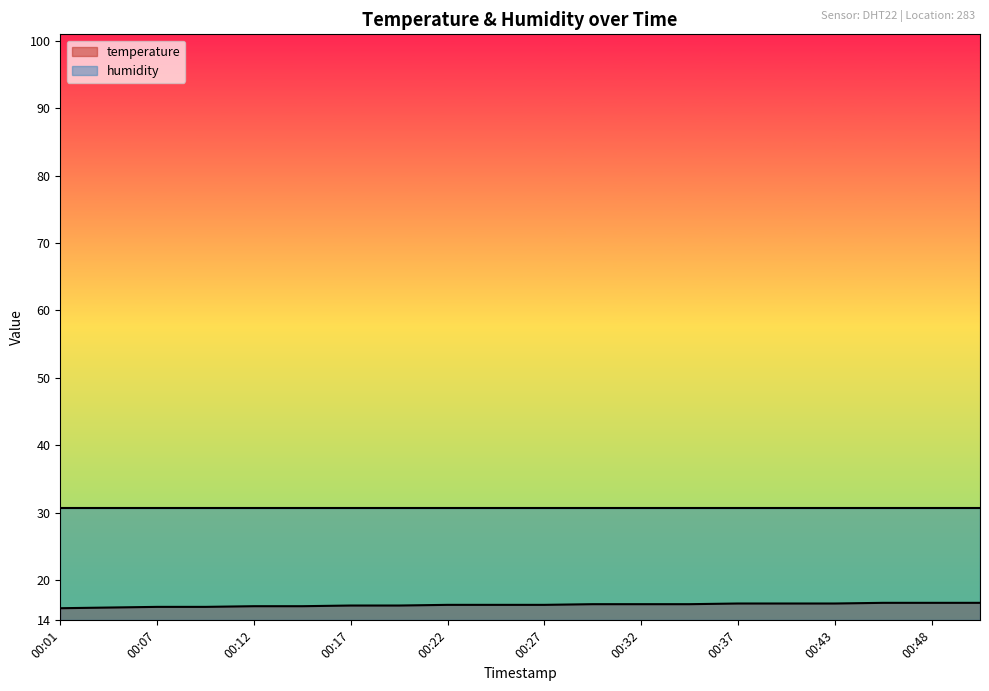

What is the difference between the values at 00:45 and 00:20?

0.4